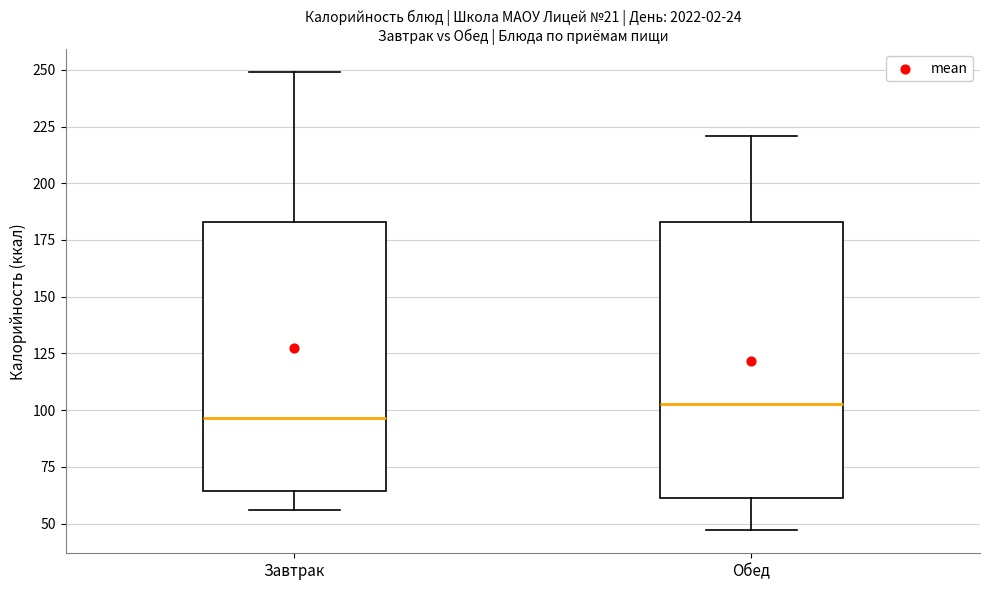

Which box's median line is the highest?

Обед